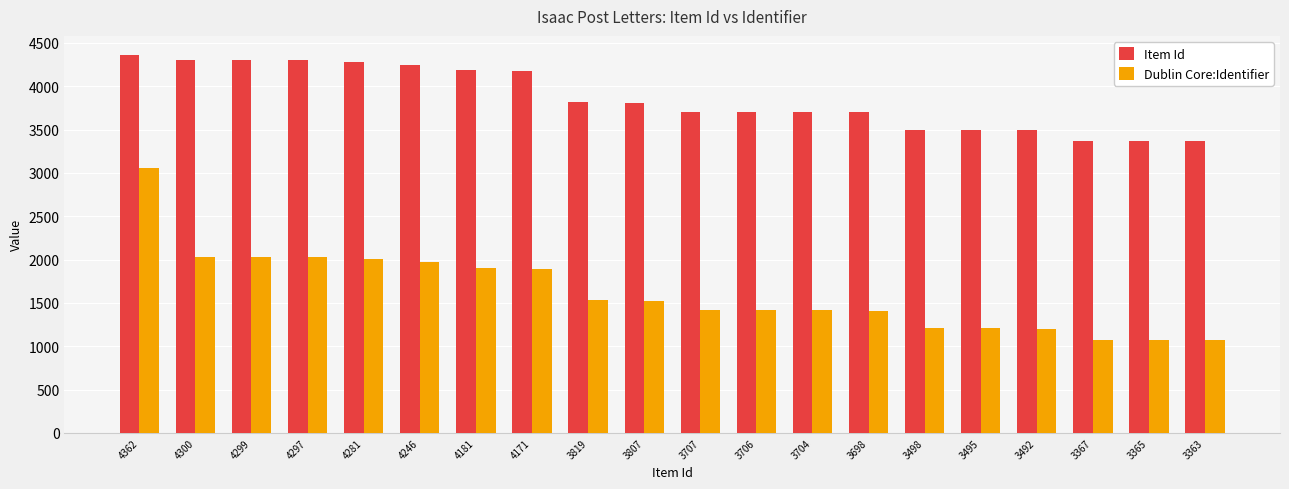

Rank the series at 4171 from highest to lowest value.

Item Id, Dublin Core:Identifier